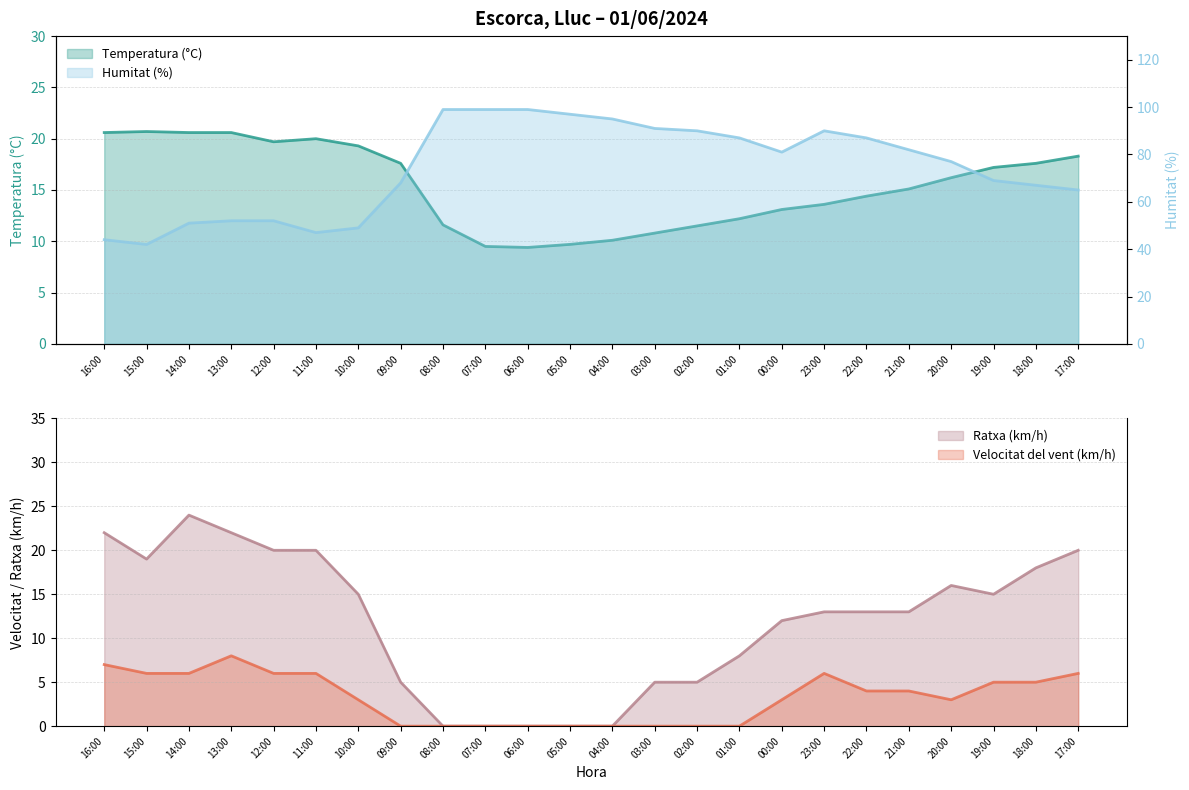

How many distinct data groups are displayed?

4